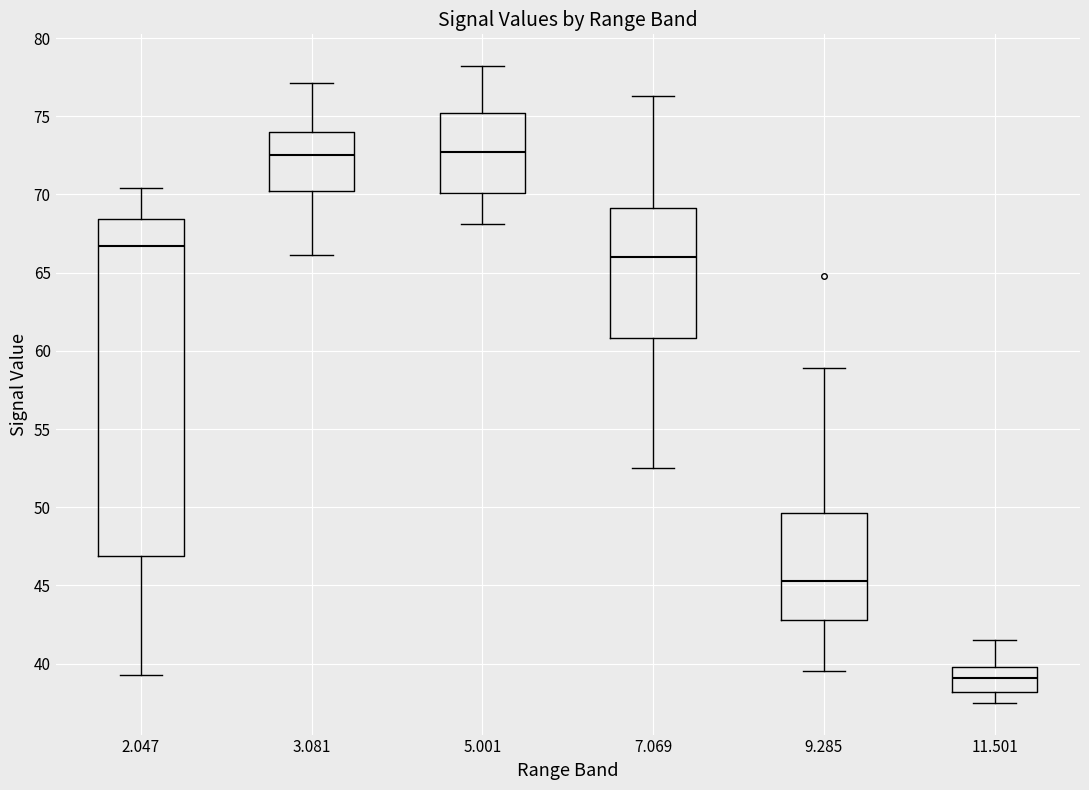

Which box is the tallest, from its lower edge to its upper edge?

2.047